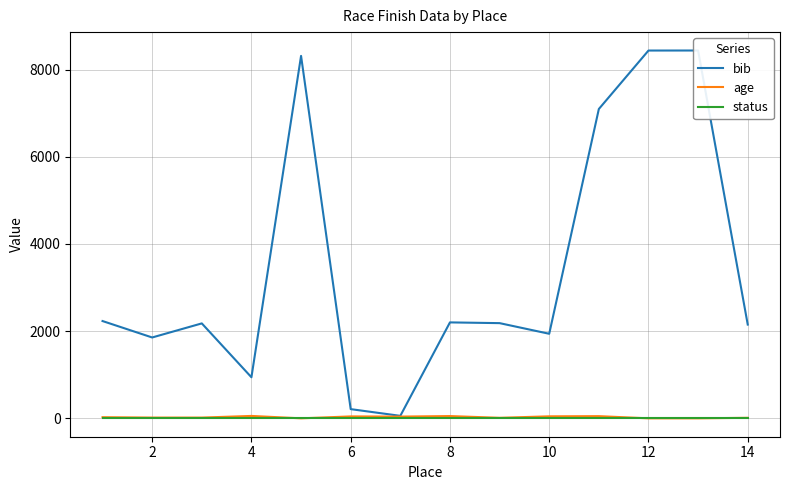

Reading left to right, list all the values displayed in this chart.

bib: 2232	1855	2178	942	8315	211	57	2201	2184	1940	7097	8438	8439	2151
age: 26	17	17	55	0	44	40	52	12	46	50	0	0	12
status: 1	1	1	1	1	1	1	1	1	1	1	1	1	1